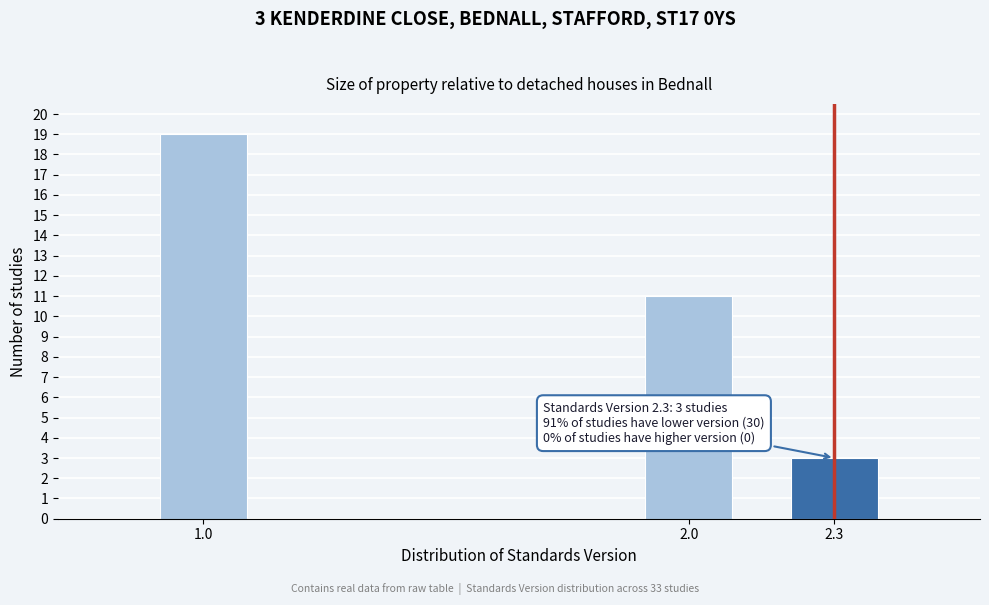

Reading right to left, extract all data points from this chart.

2.3=3	2.0=11	1.0=19